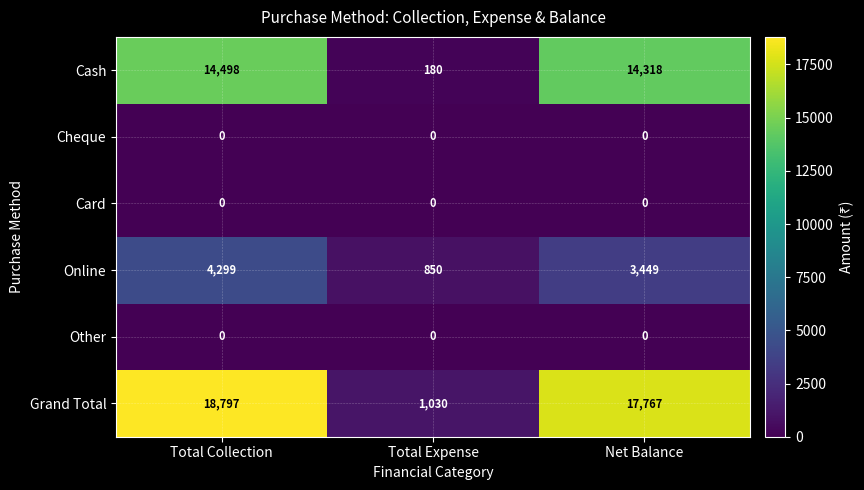

How many series are shown in this chart?

6